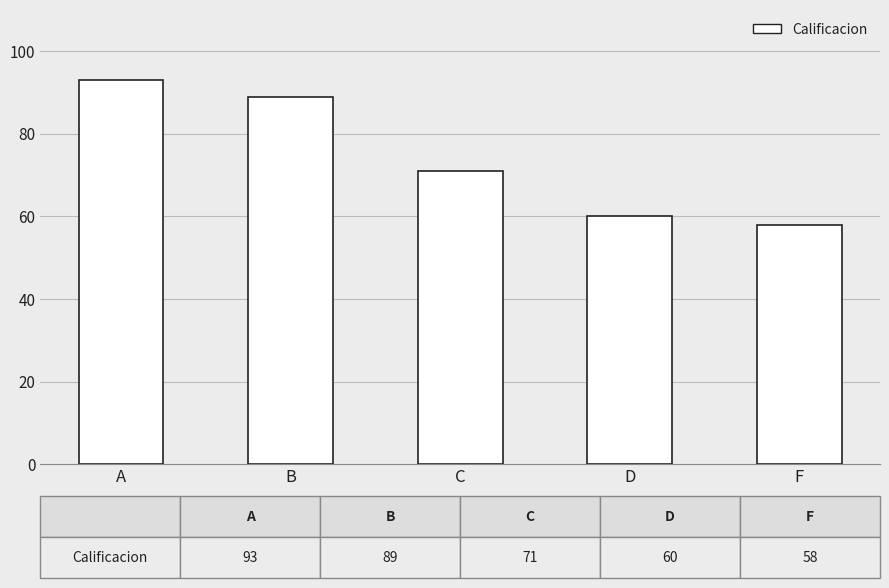

Reading left to right, list all the values displayed in this chart.

A=93	B=89	C=71	D=60	F=58